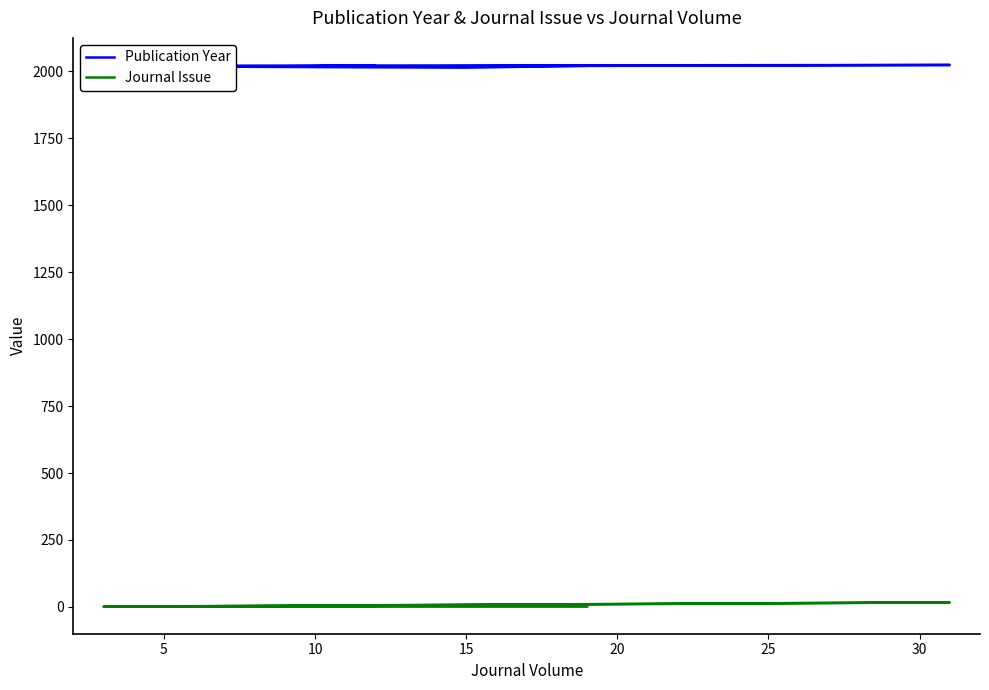

Is the value of Publication Year at 0 greater than the value of Journal Issue at 30?

Yes